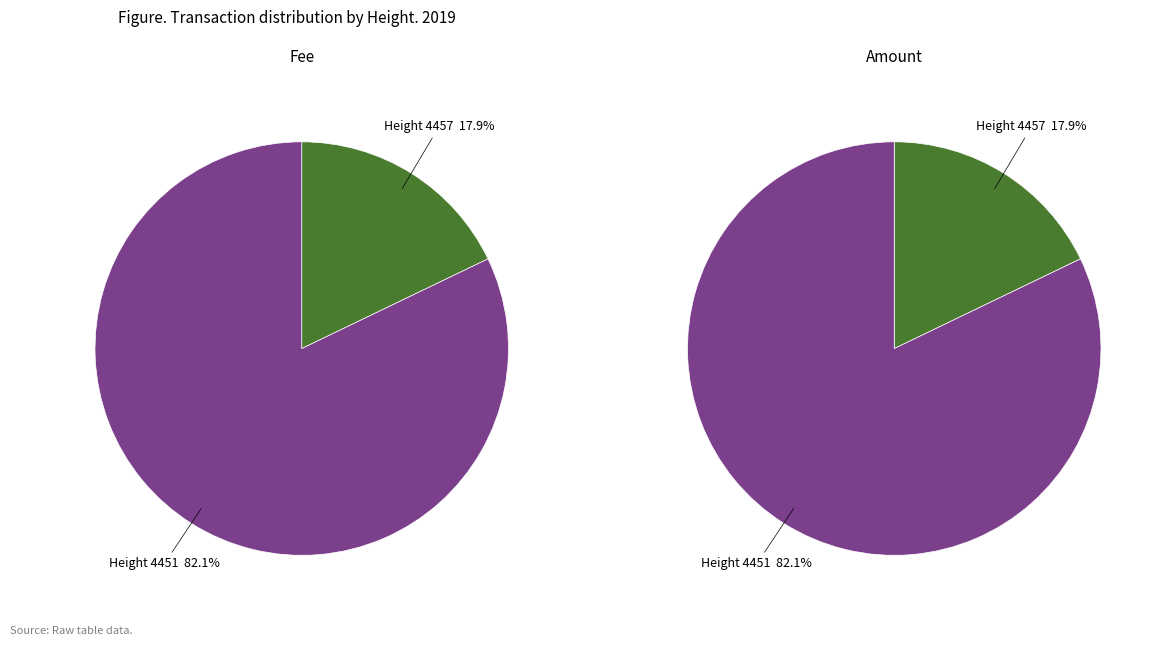

Which category has the biggest portion of the pie?

4451